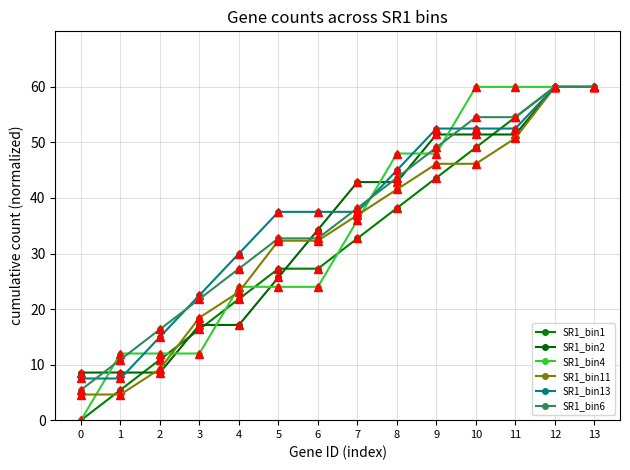

At which category is the sum across all series the highest?

12